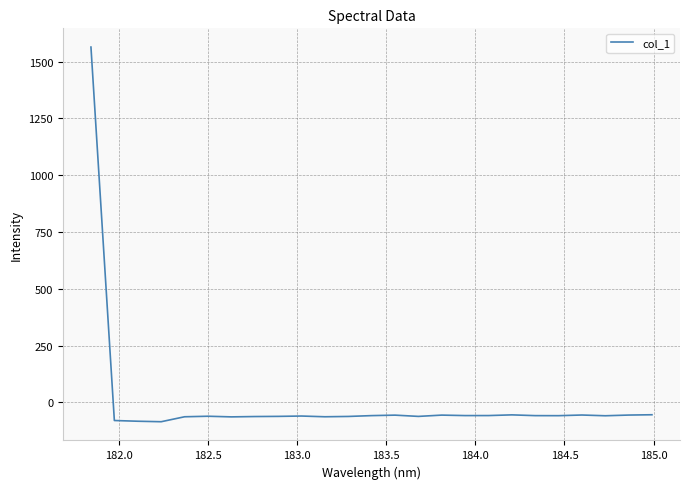

How many values exceed -58?

10